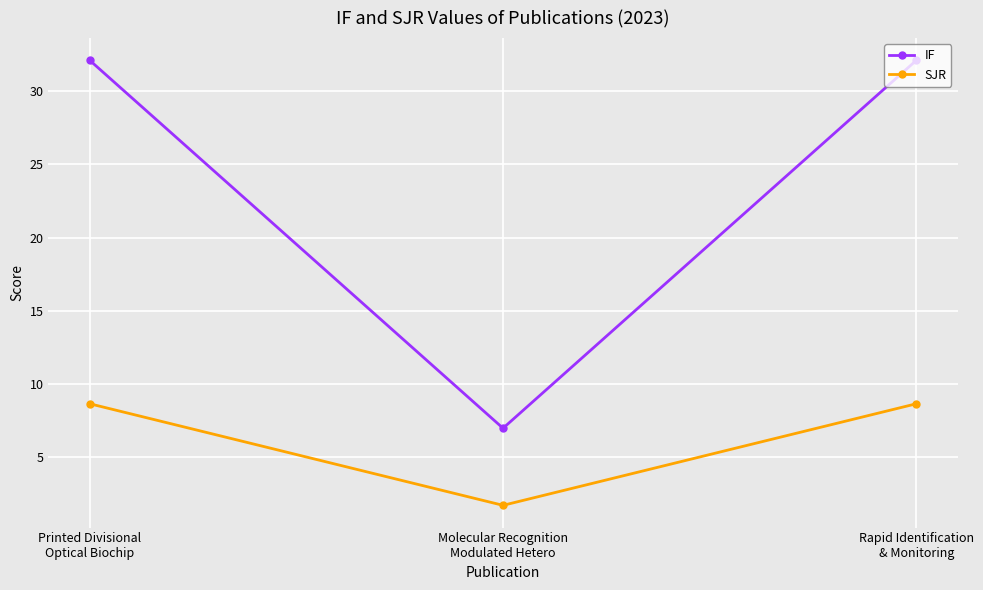

At which label is SJR closest to 5?

Molecular Recognition
Modulated Hetero